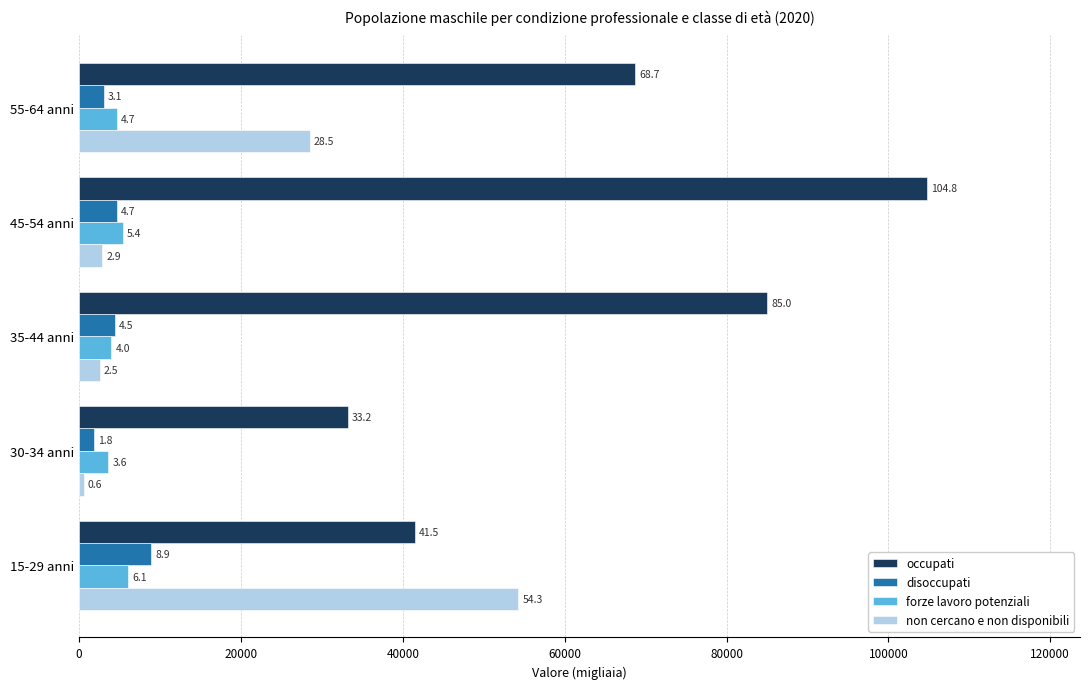

What is the value of the disoccupati bar at the 3rd from the left?

4463.4